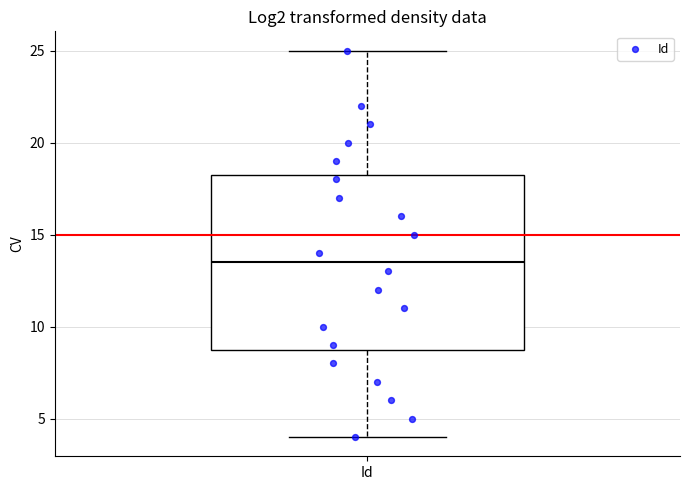

Read this box plot against the y-axis: the position of the median line, the range covered by the box, and the ends of both whiskers. The values are not printed on the chart, so give them approximately, as read against the axis.

median 13.5, box 9.0 to 18.5, whiskers 4.0 to 25.0